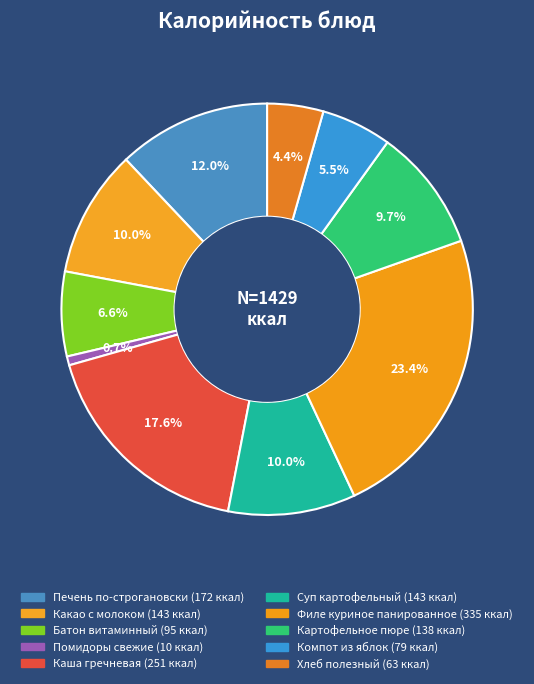

Count the number of slices in the pie.

10